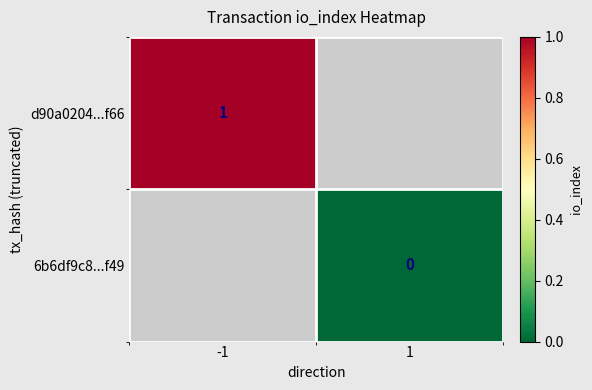

What is the greatest value displayed?

1.0